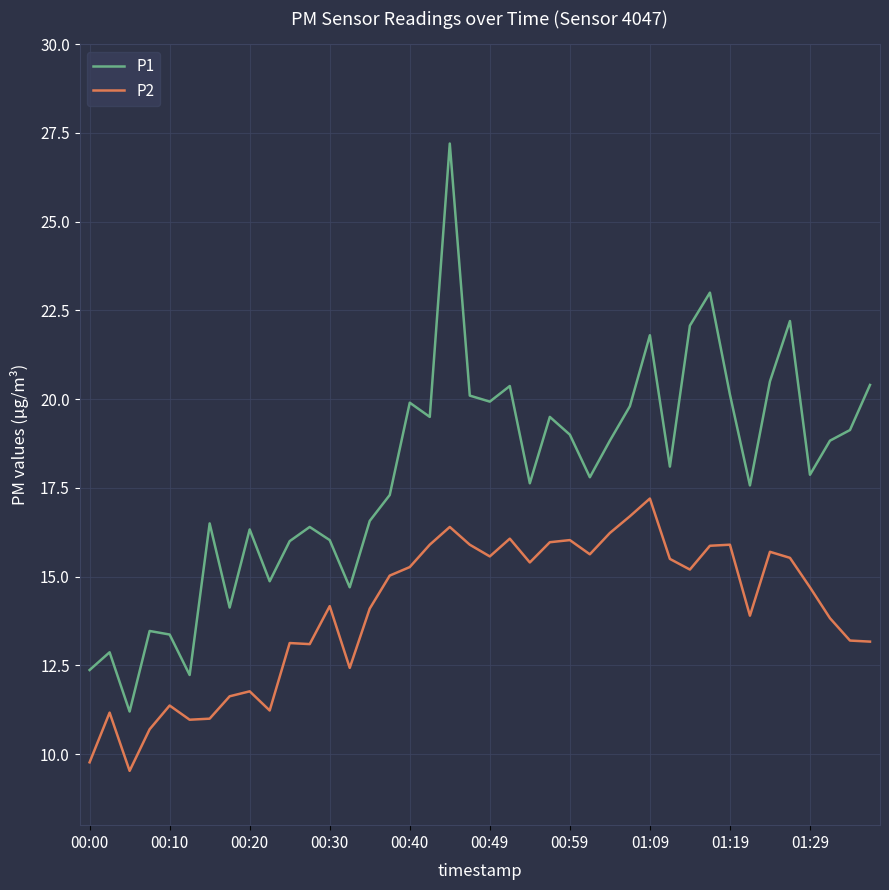

Rank the series by their average value, from highest to lowest.

P1, P2